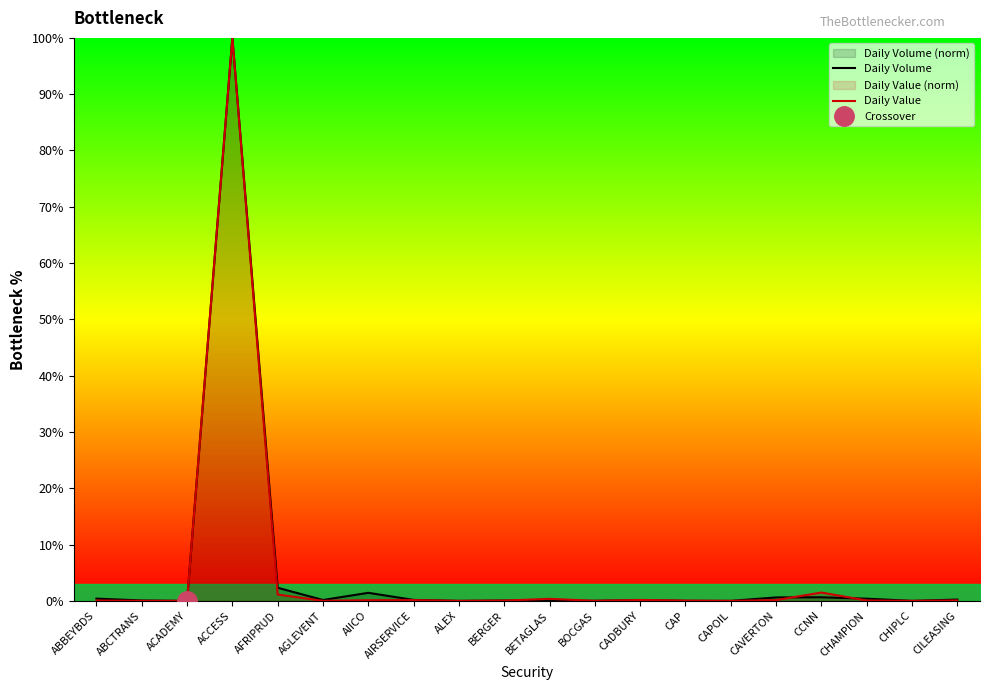

How many values in the Daily Volume series exceed 0?

19